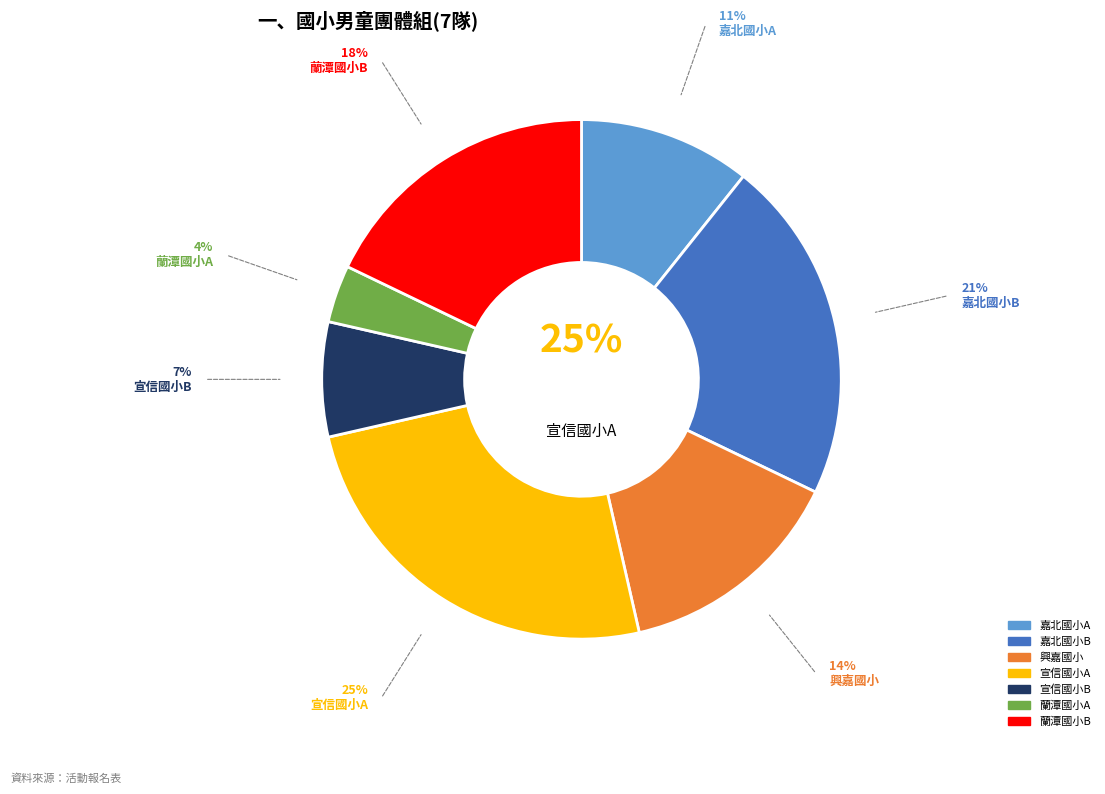

How many slices are in this pie chart?

7